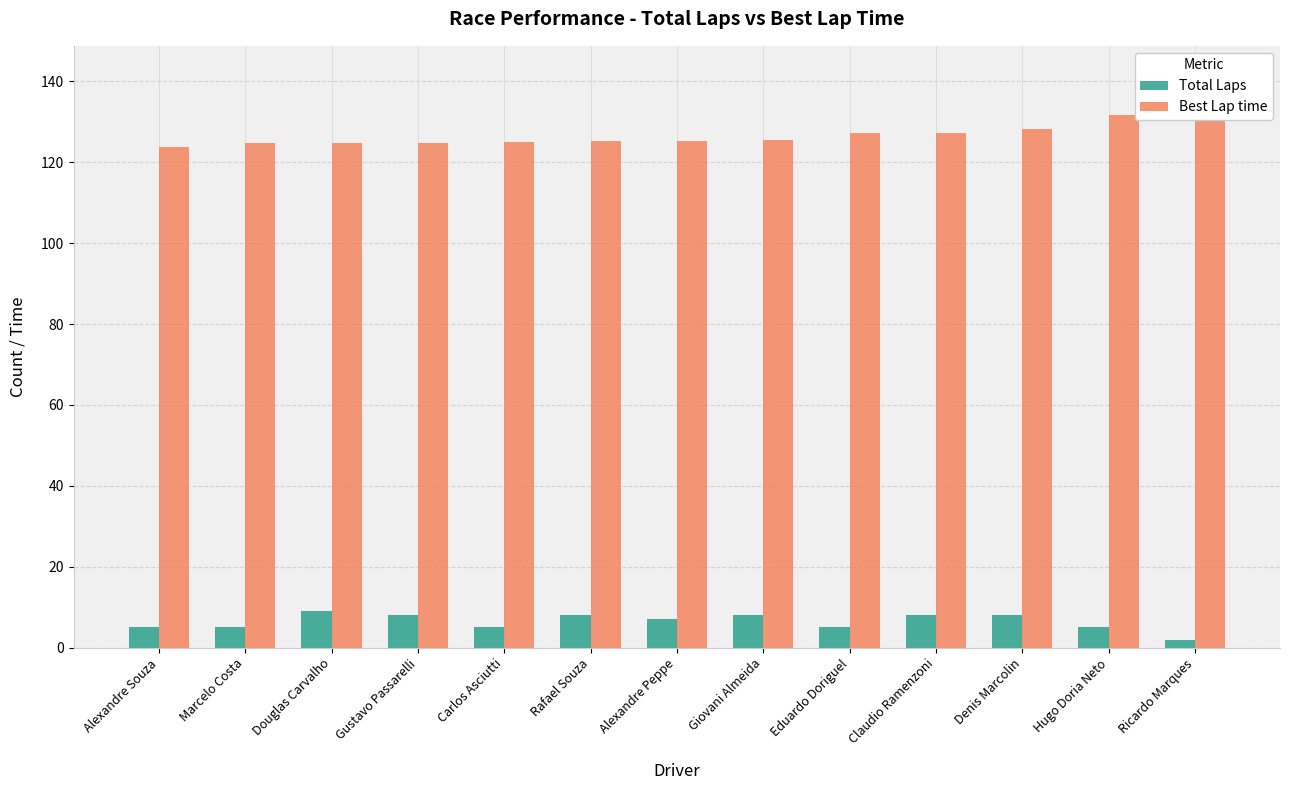

The Best Lap time series shows 125.1 at Carlos Asciutti. True or false?

True